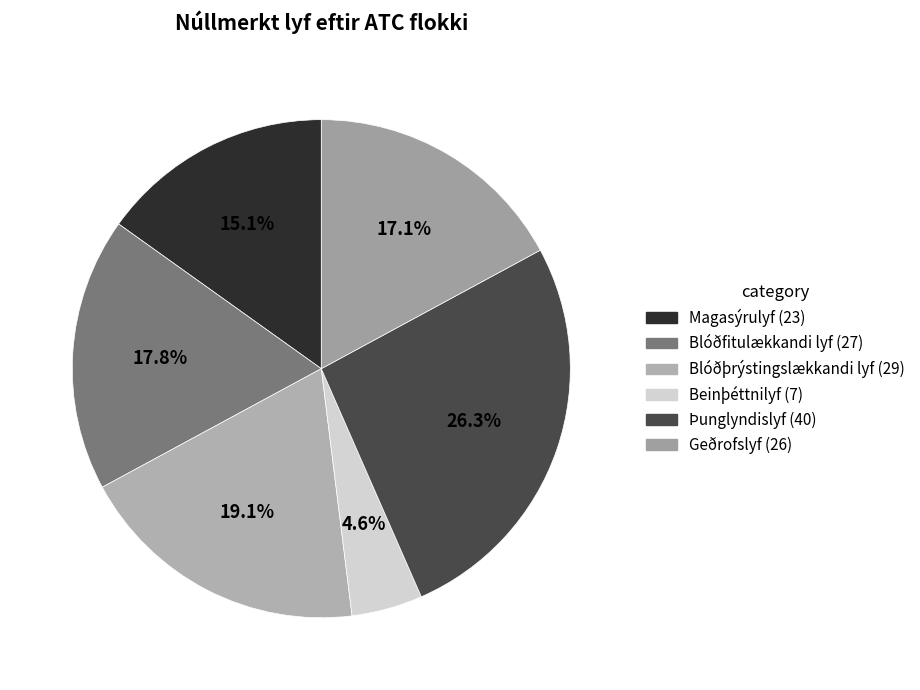

Rank the categories by value from lowest to highest.

Beinþéttnilyf, Magasýrulyf, Geðrofslyf, Blóðfitulækkandi lyf, Blóðþrýstingslækkandi lyf, Þunglyndislyf